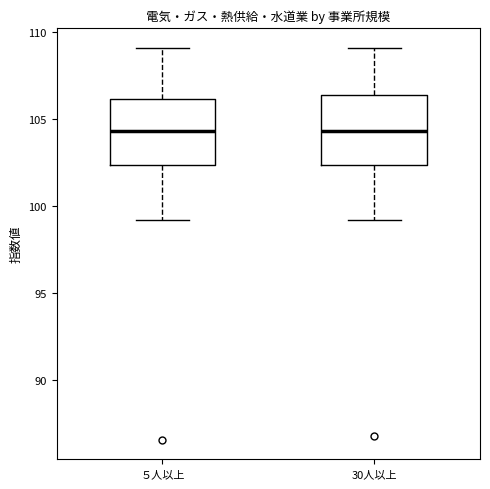

Reading left to right, read every box against the y-axis: the position of its median line, the range the box covers, and the ends of its whiskers. The values are not printed on the chart, so give them approximately, as read against the axis.

５人以上: median 104.5, box 102.5 to 106.0, whiskers 99.0 to 109.0
30人以上: median 104.5, box 102.5 to 106.5, whiskers 99.0 to 109.0